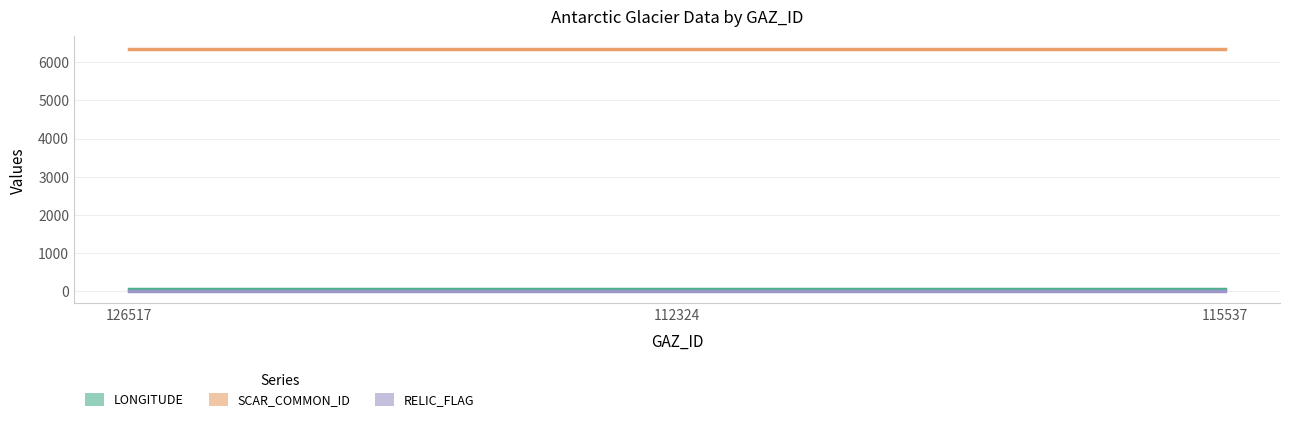

Which has a higher value, 112324 or 115537?

112324